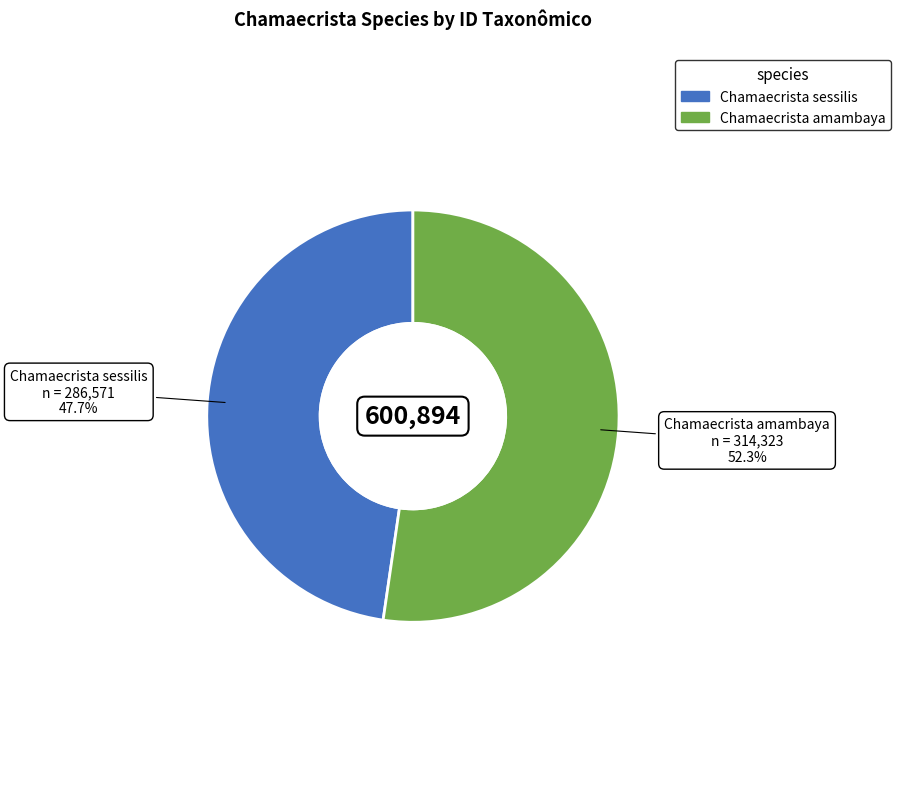

Combined, do Chamaecrista amambaya and Chamaecrista sessilis account for over 50%?

Yes